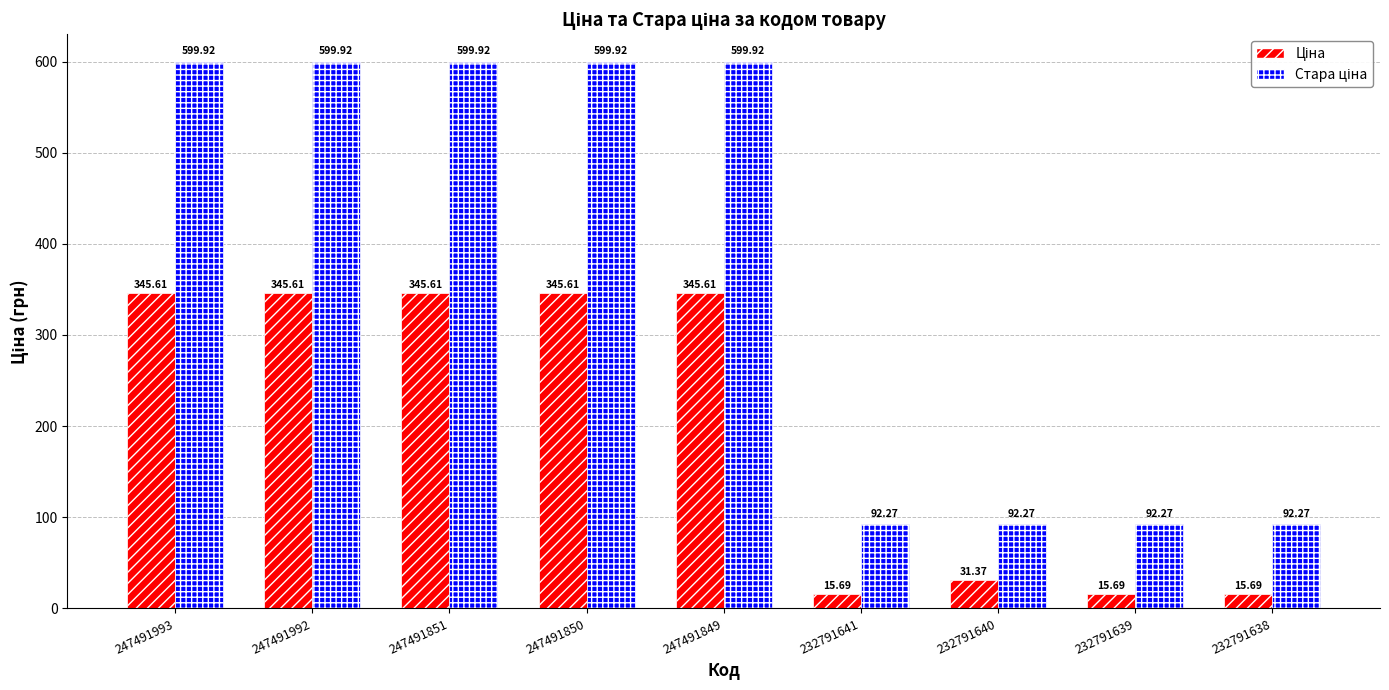

At how many categories does at least one series exceed 551?

5